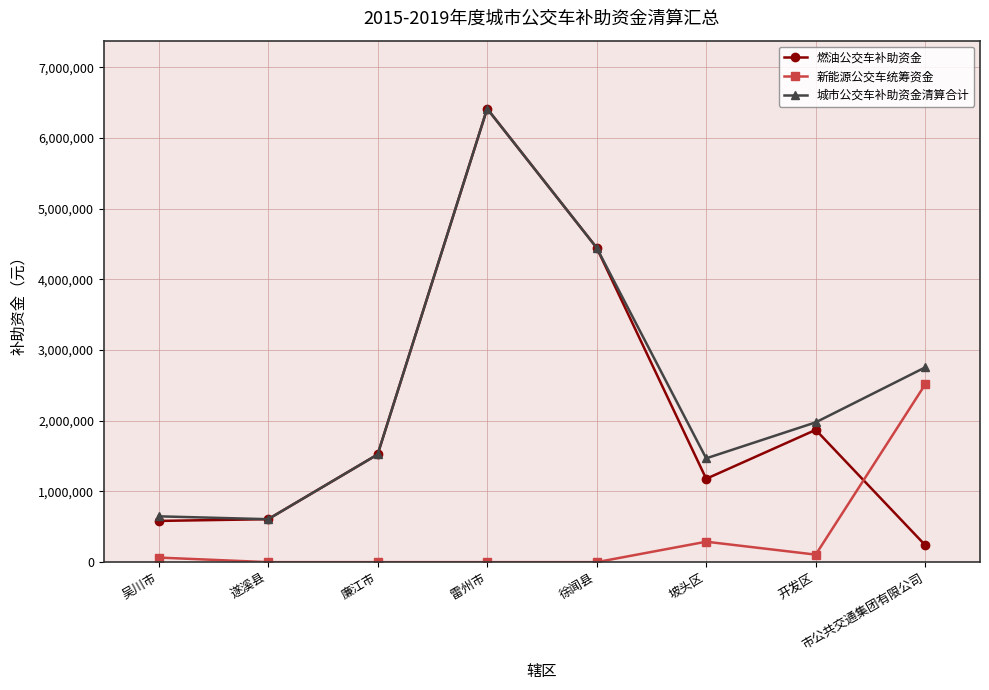

Which series has the largest total across all categories?

城市公交车补助资金清算合计